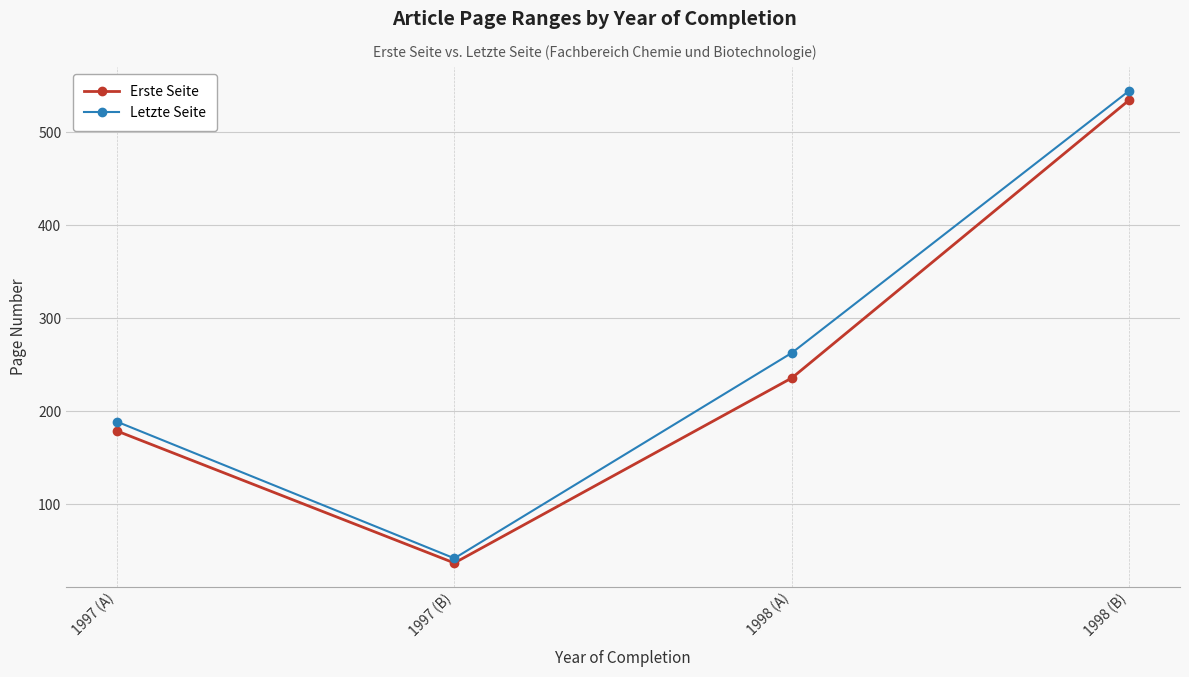

True or false: Erste Seite has more than 1 points higher than both neighbors.

False